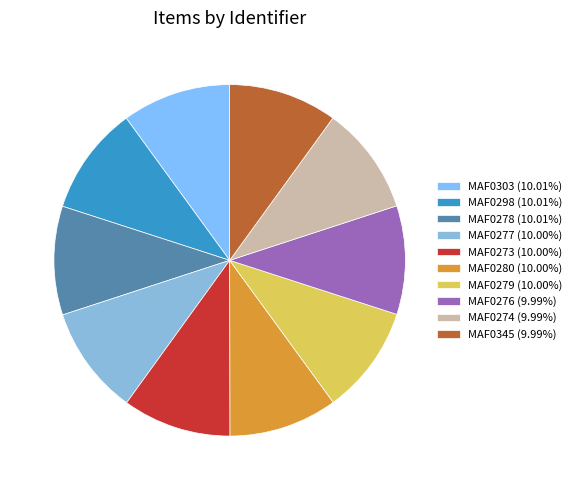

How many slices are in this pie chart?

10